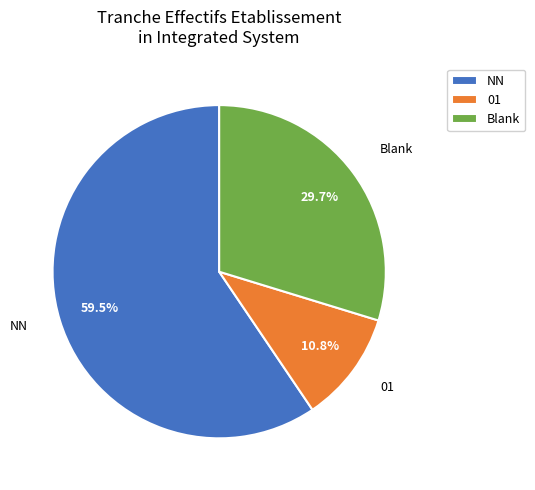

What is the largest slice in the pie chart?

NN